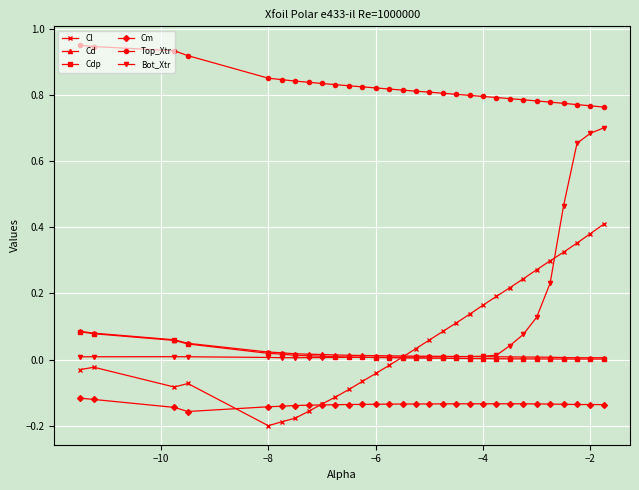

Which series has the largest total across all categories?

Top_Xtr